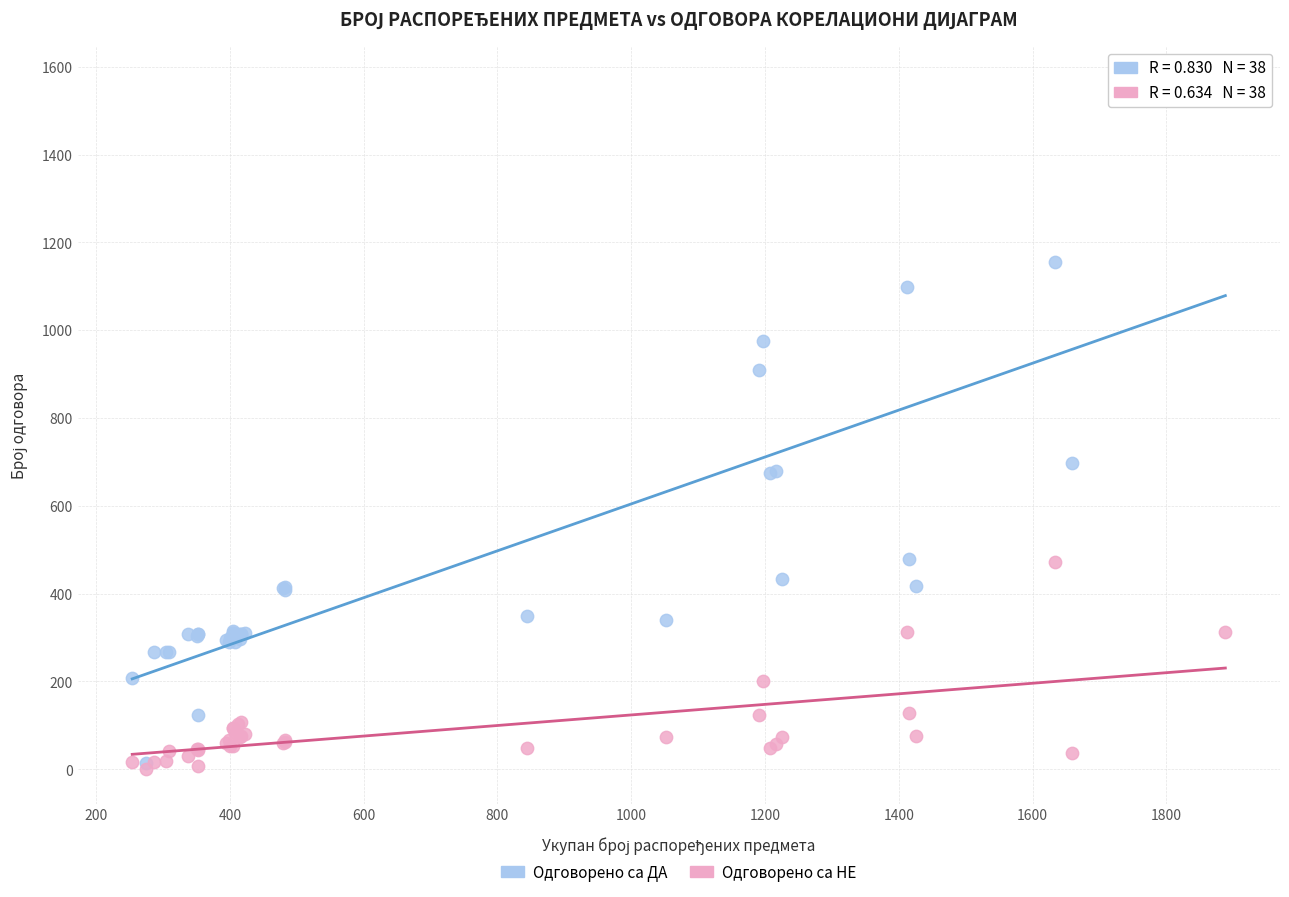

In the Одговорено са ДА series, what Y value is closest to 791?

697